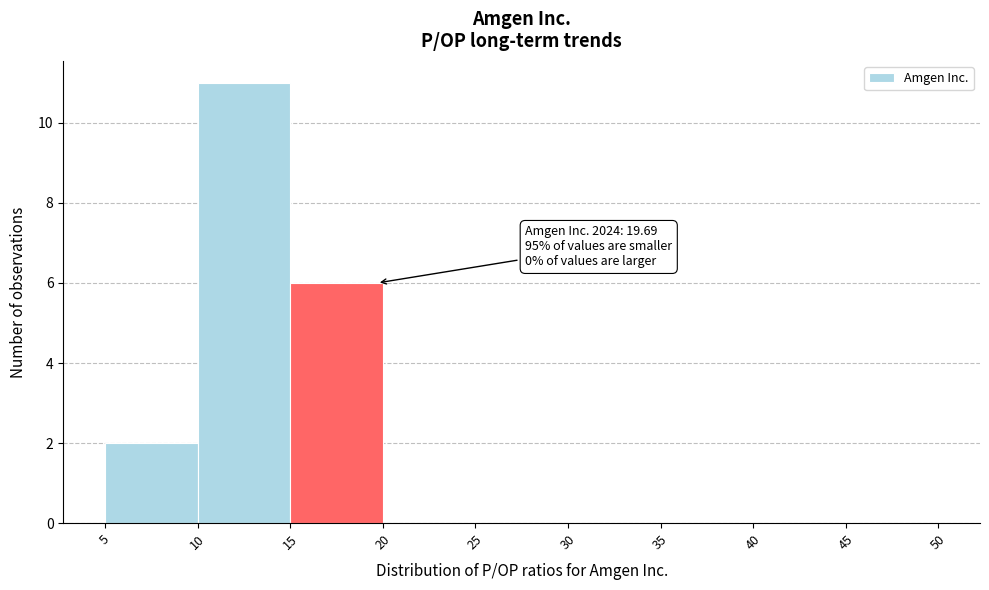

Over which range of the x-axis is the bar tallest?

10 to 15